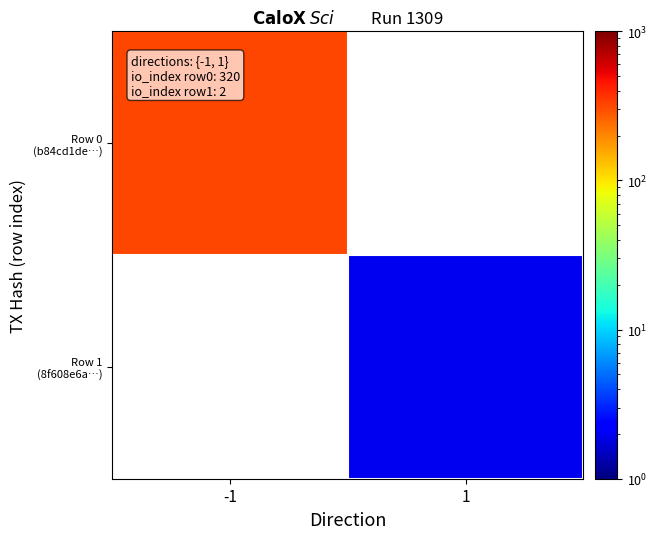

At which category does the chart reach its minimum across all series?

1